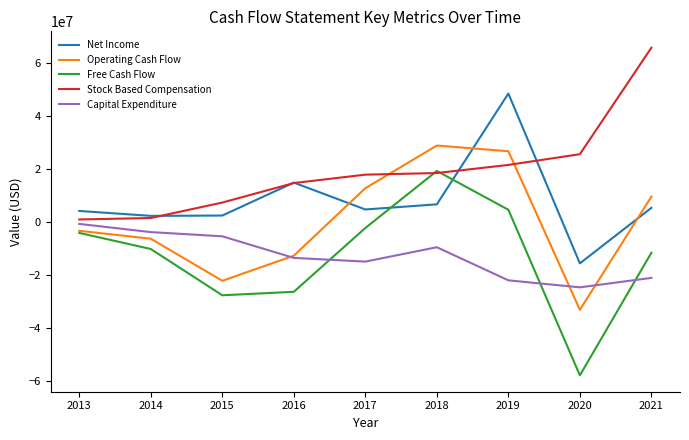

At which label is Capital Expenditure closest to -12777000?

2016